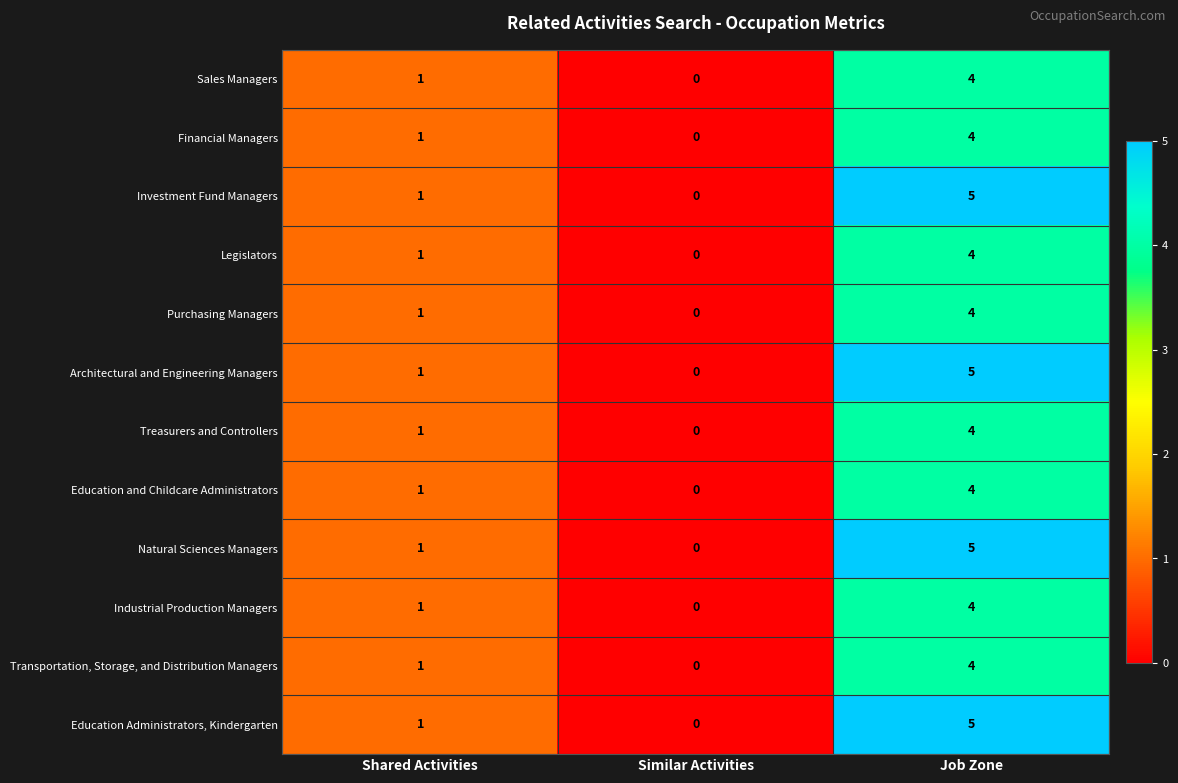

At which category is the sum across all series the highest?

Job Zone